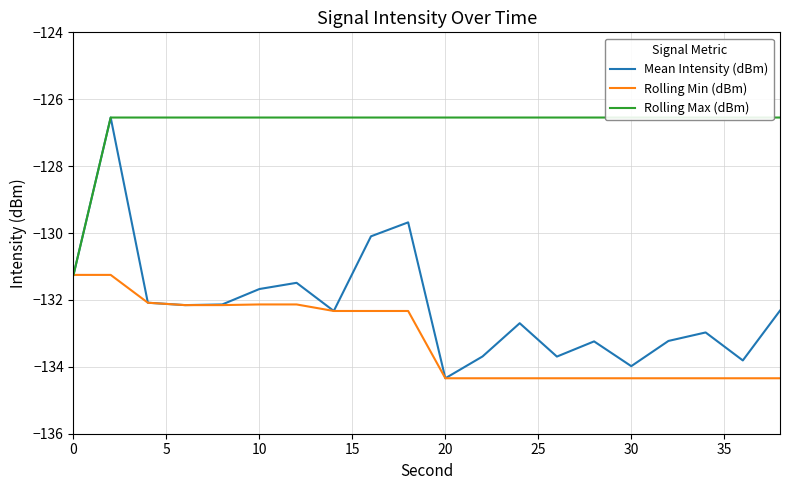

What is the maximum value for Rolling Max (dBm)?

-126.5